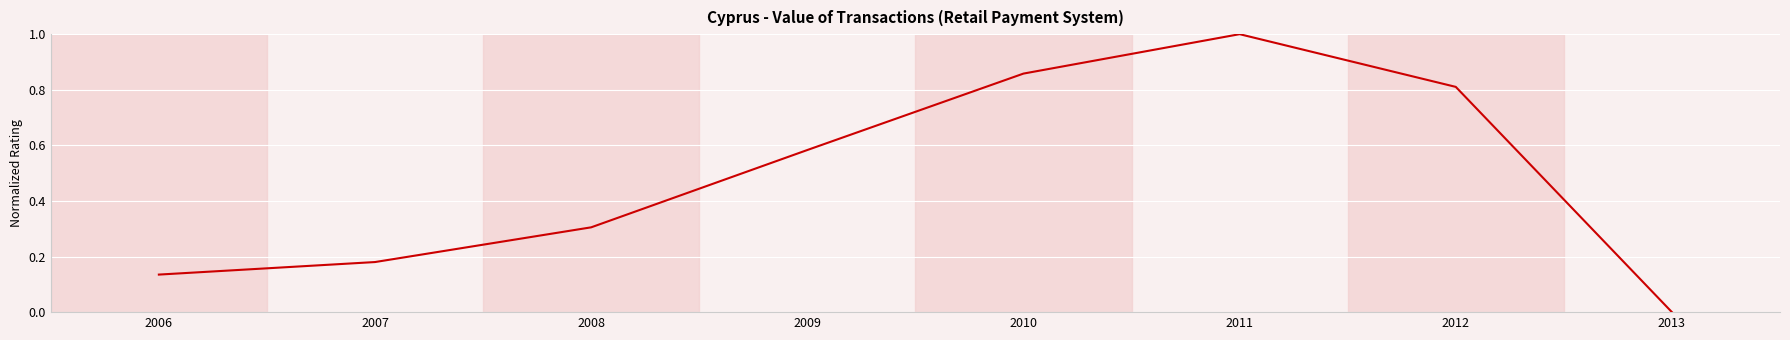

List the labels in order of value, smallest first.

2013, 2006, 2007, 2008, 2009, 2012, 2010, 2011